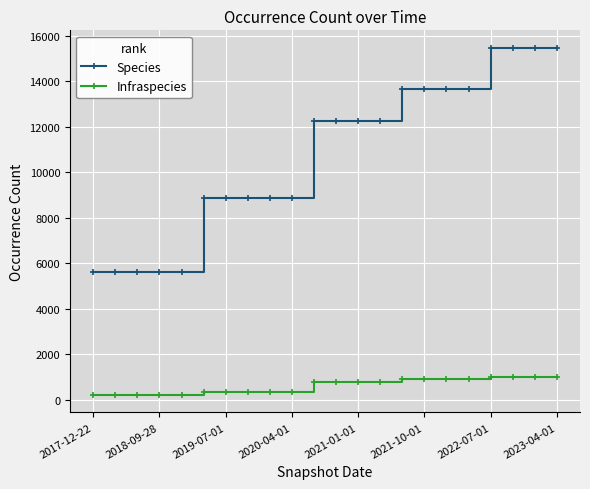

What is the difference between the maximum and minimum values in the Infraspecies series?

802